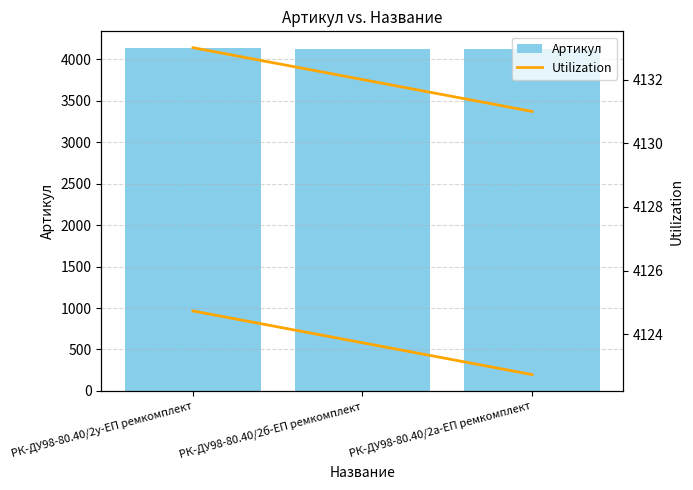

Which series has the largest range (max minus min)?

Артикул